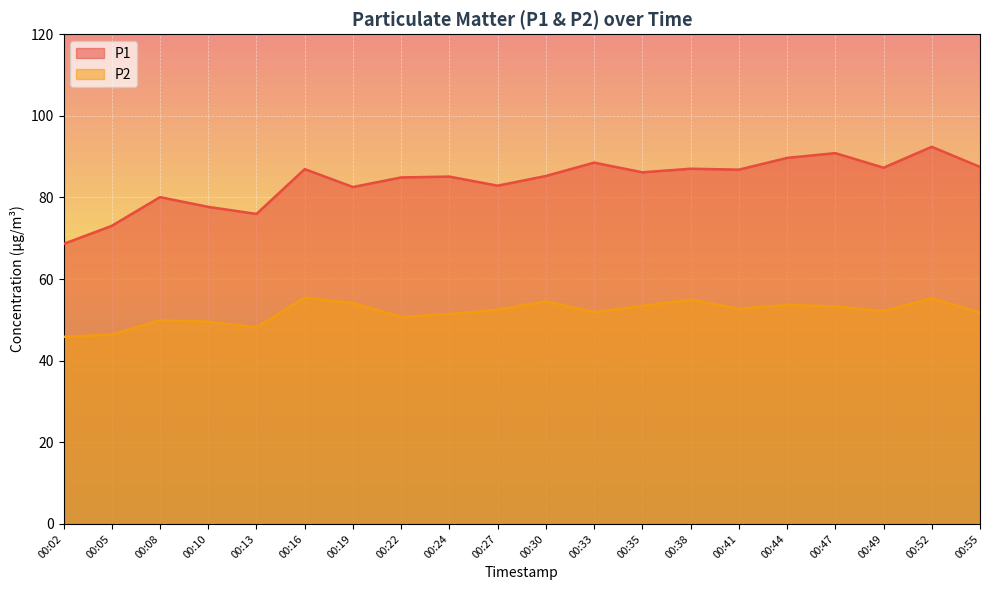

Which category has the highest value in the P1 series?

00:52